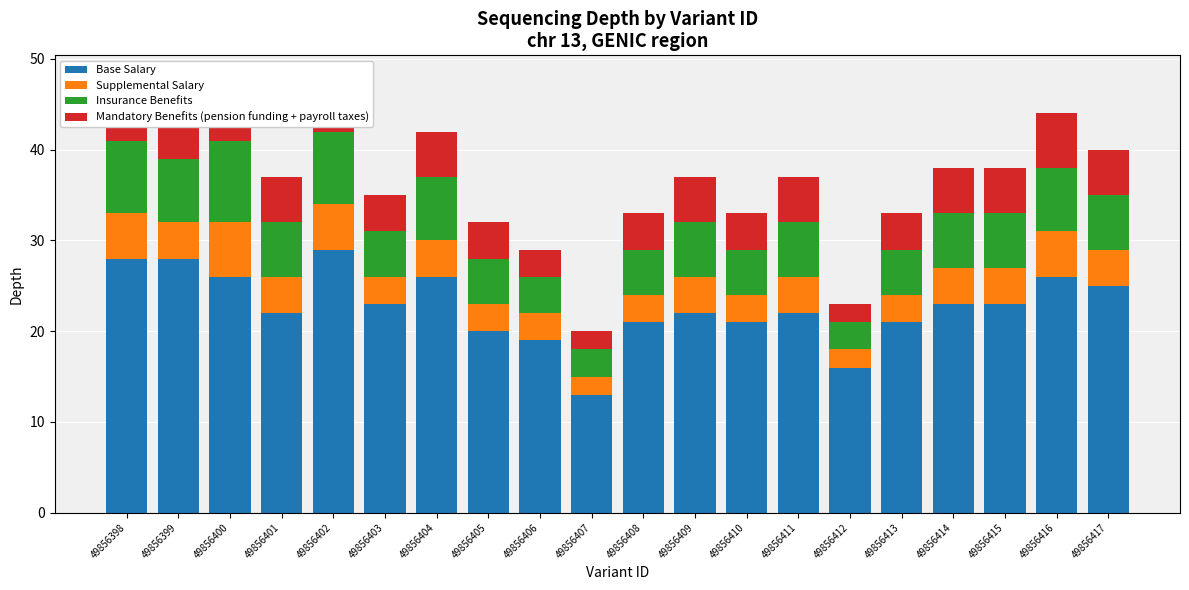

The Mandatory Benefits (pension funding + payroll taxes) series shows 6 at 49856402. True or false?

True